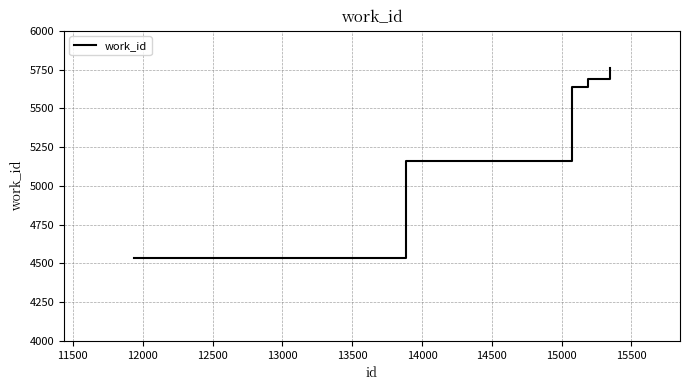

Reading left to right, transcribe all the data shown in this chart.

4537	5163	5638	5687	5761